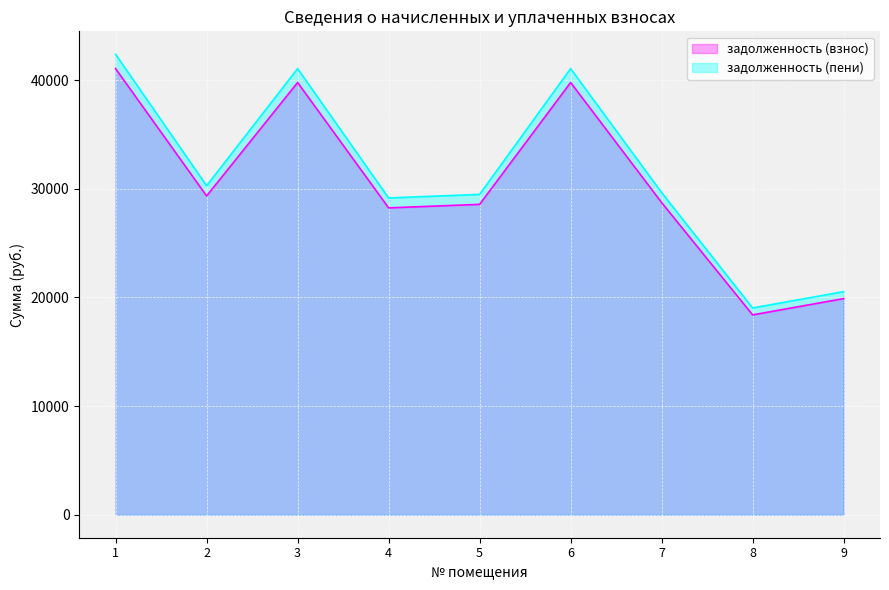

What is the value of the задолженность (взнос) point at the 5th from the left?

28569.5